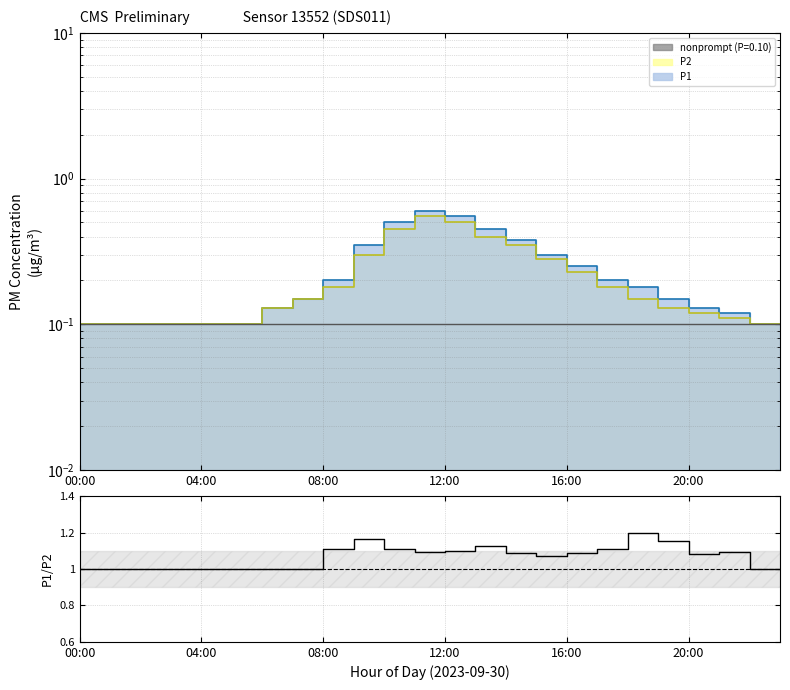

Between 9 and 12:00, which is larger?

9